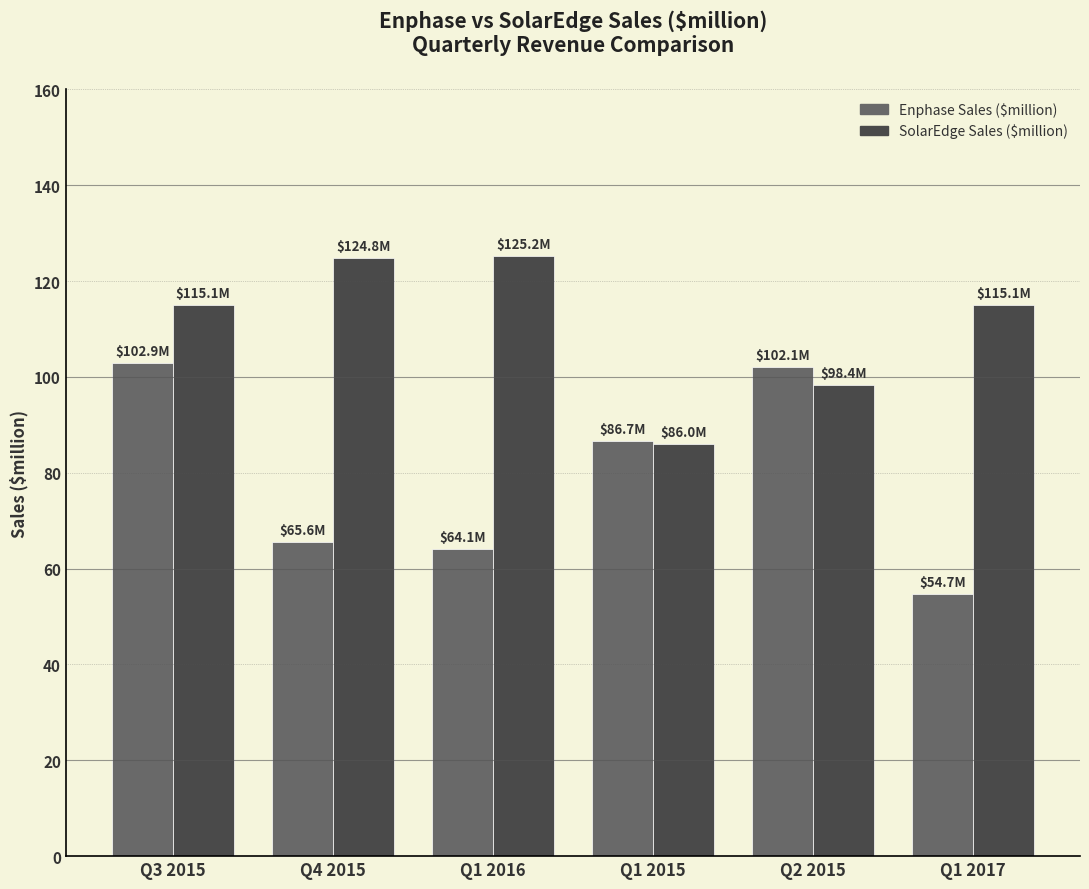

At which label is SolarEdge Sales ($million) closest to 105?

Q2 2015